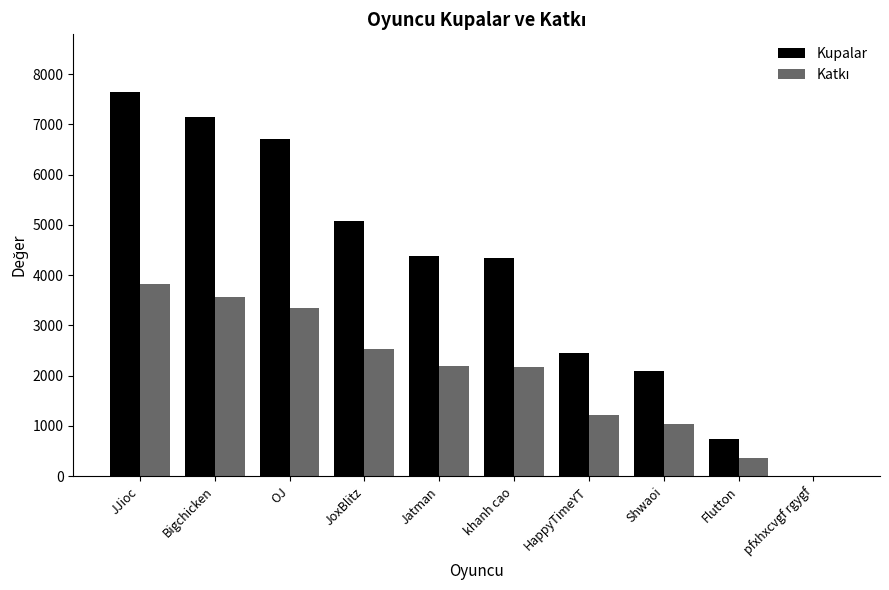

Between Bigchicken and Shwaoi, which series saw the biggest shift?

Kupalar